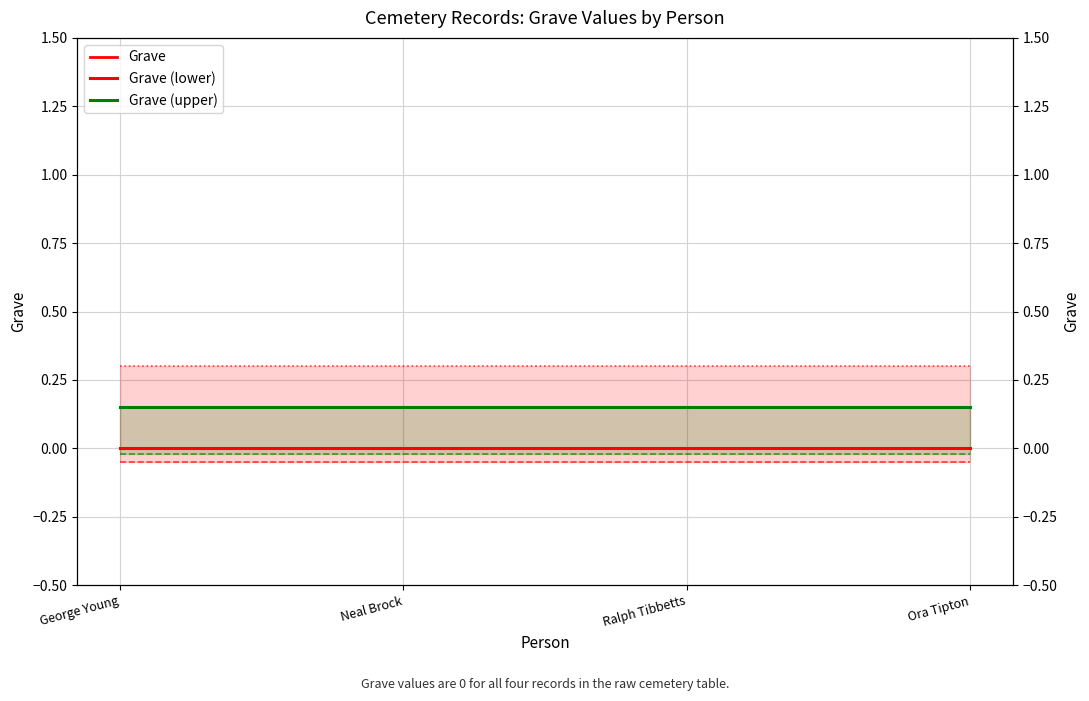

True or false: Grave and Grave (upper) cross at least once.

False